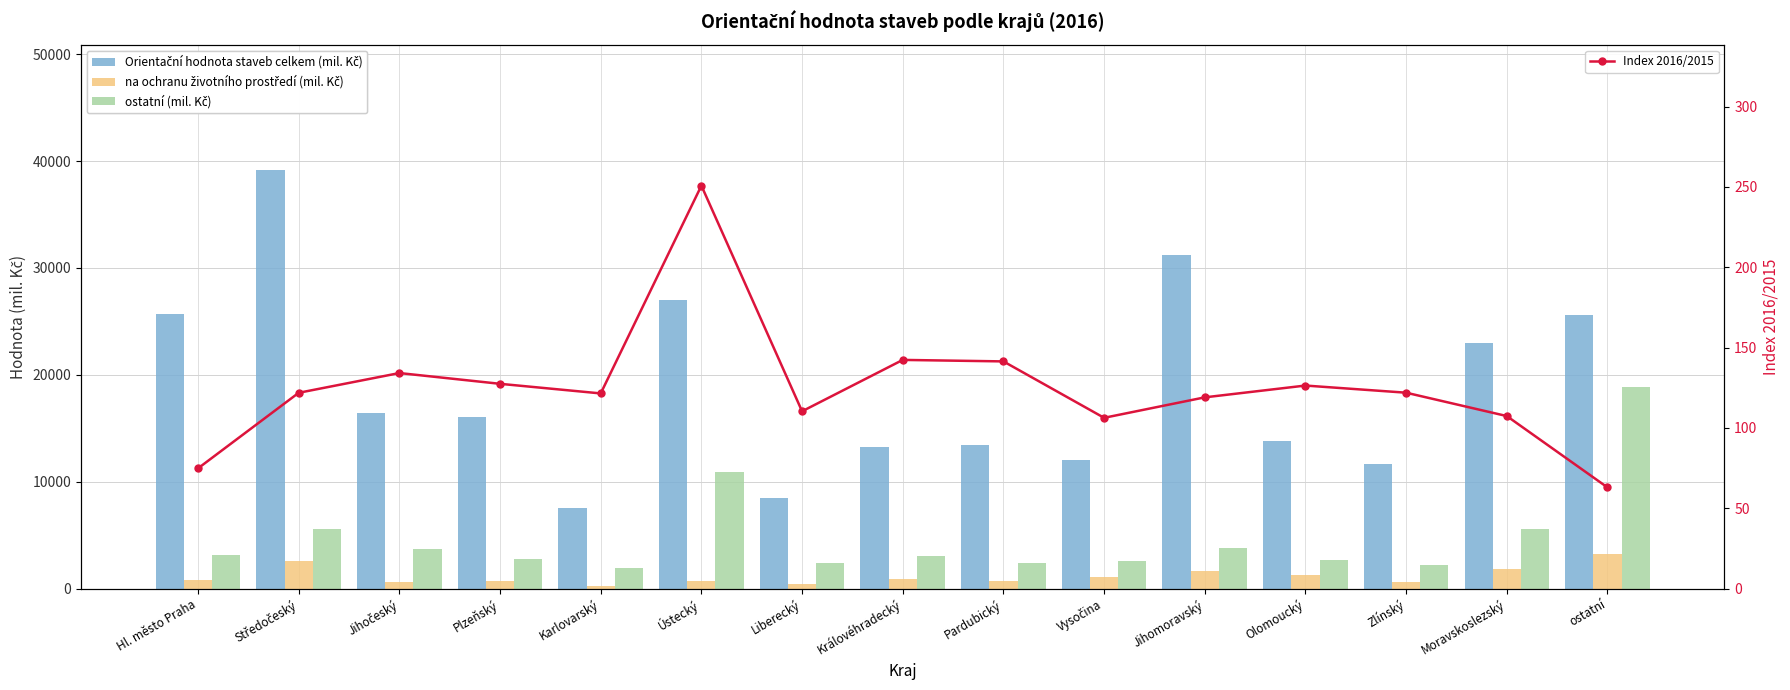

What is the minimum value for ostatní (mil. Kč)?

1889.0